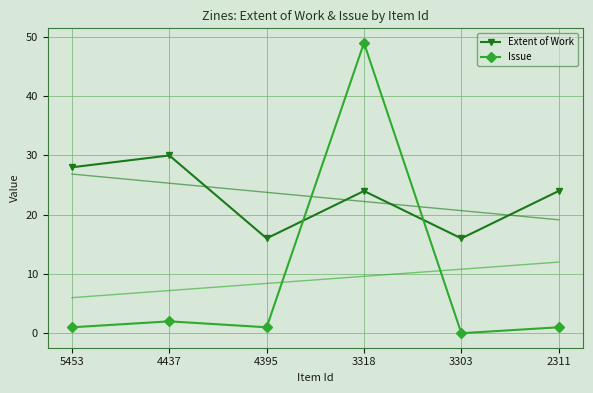

Which series has the largest range (max minus min)?

Issue